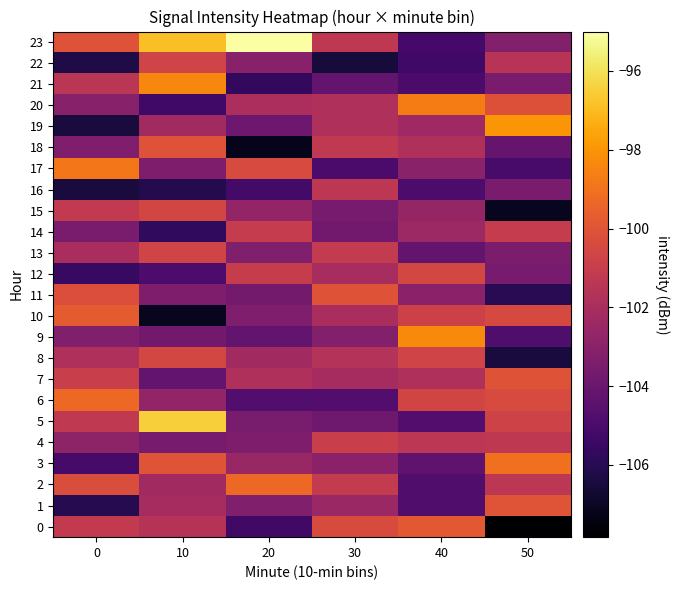

At which category is the sum across all series the highest?

10